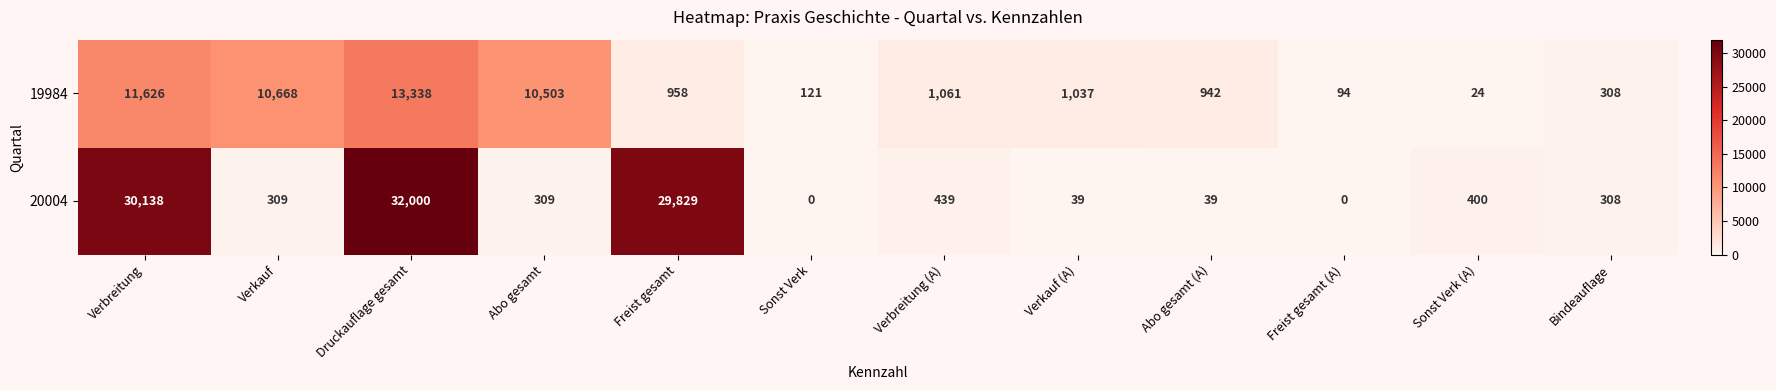

How many distinct data groups are displayed?

2